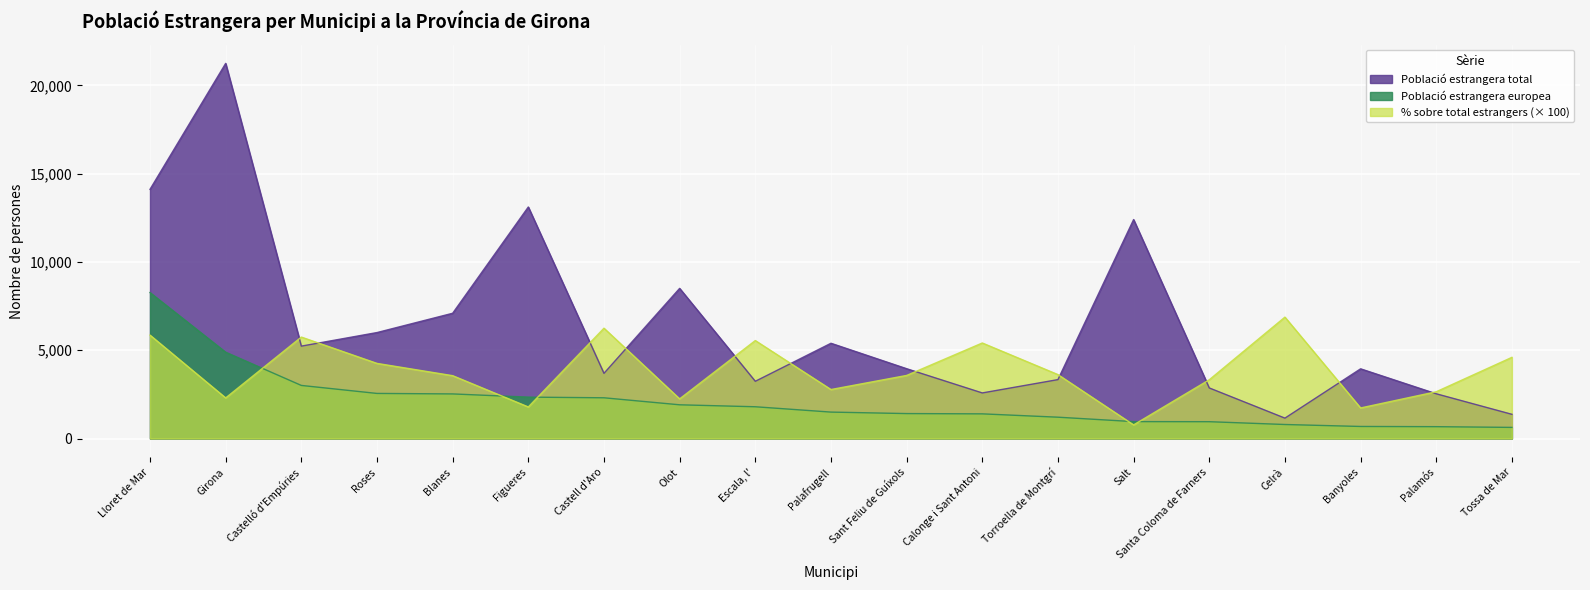

True or false: Població estrangera total has more than 0 points higher than both neighbors.

True